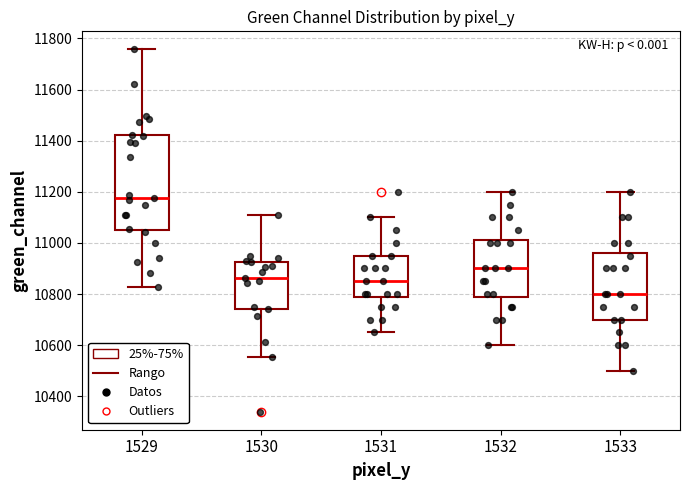

Comparing the boxes themselves (not the whiskers), which one is the tallest?

1529